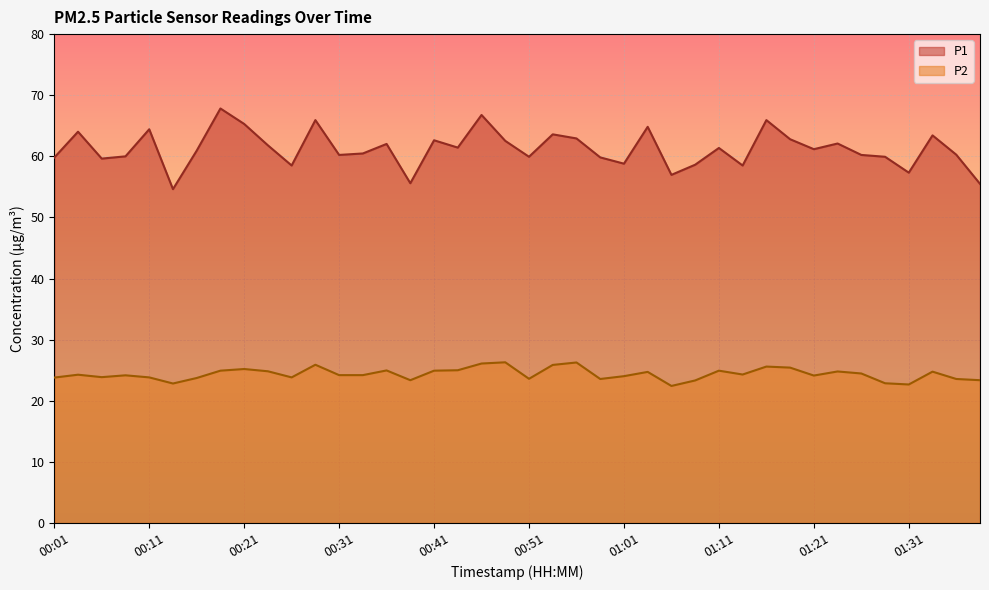

How many values in the P2 series exceed 24?

25